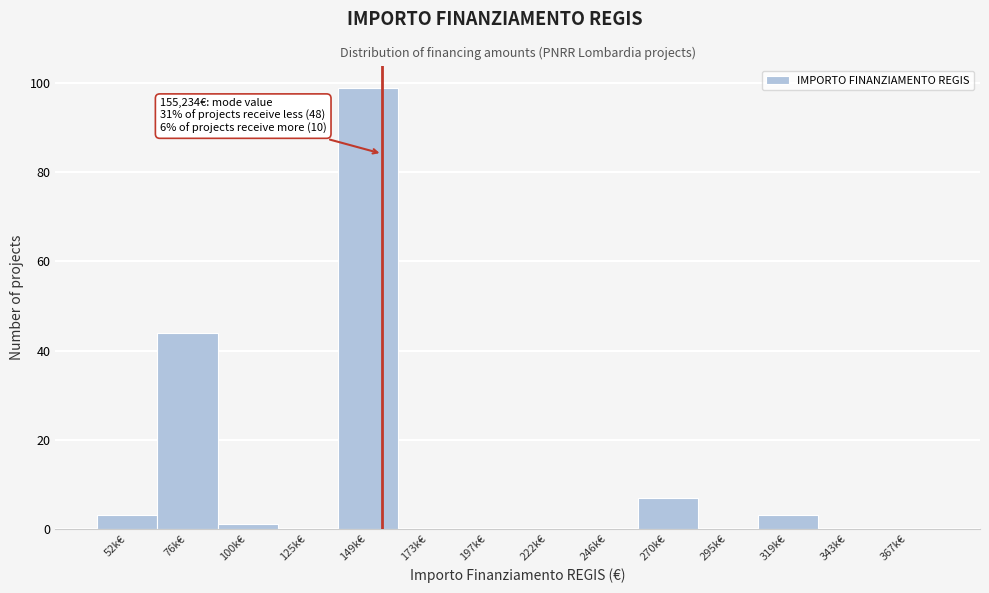

Reading left to right, extract all data points from this chart.

52k€=3	76k€=44	100k€=1	125k€=0	149k€=99	173k€=0	197k€=0	222k€=0	246k€=0	270k€=7	295k€=0	319k€=3	343k€=0	367k€=0